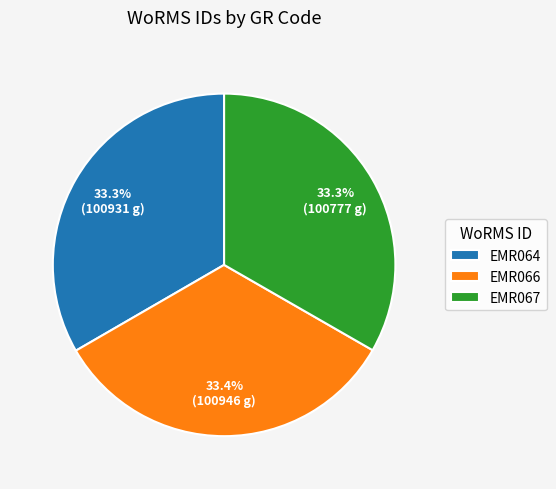

To the nearest percent, what percentage of the pie is EMR067?

33%